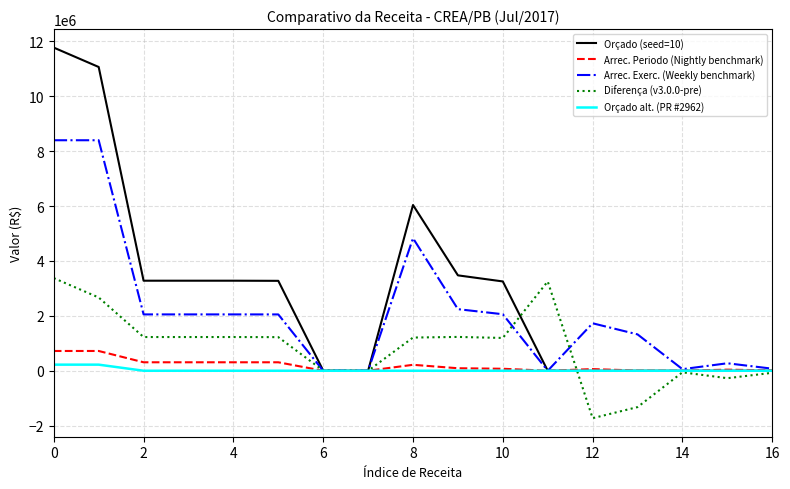

What is the minimum value shown in the chart?

-1728766.5